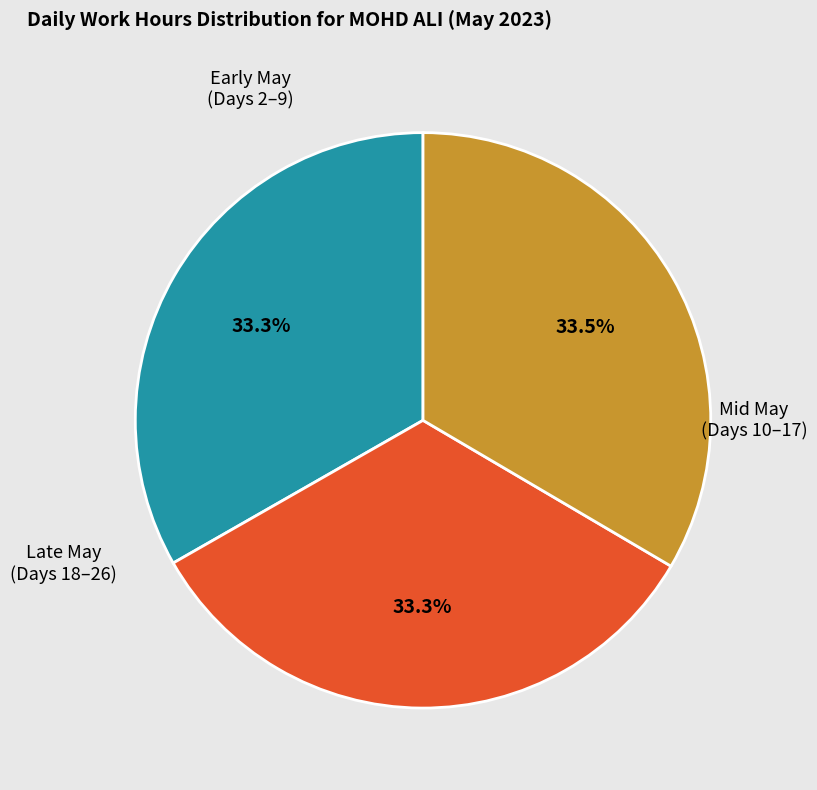

Is there any slice that represents more than half of the pie?

No